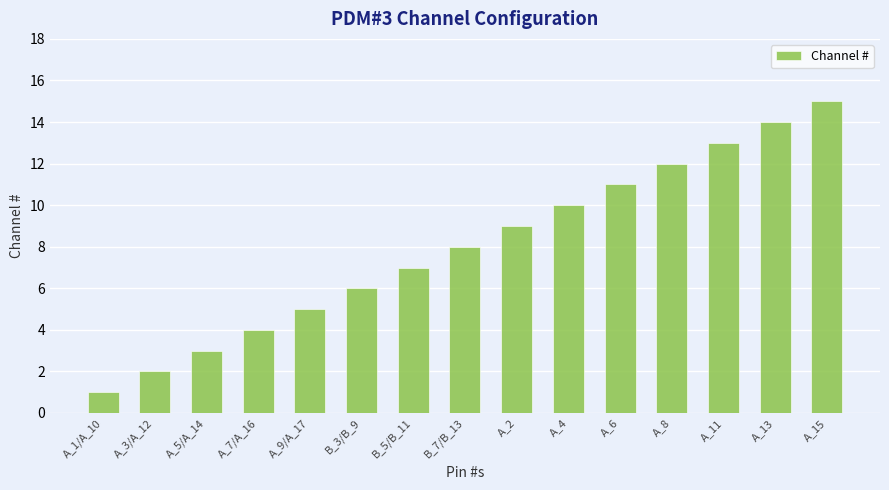

What is the label of the 15th bar from the left?

A_15